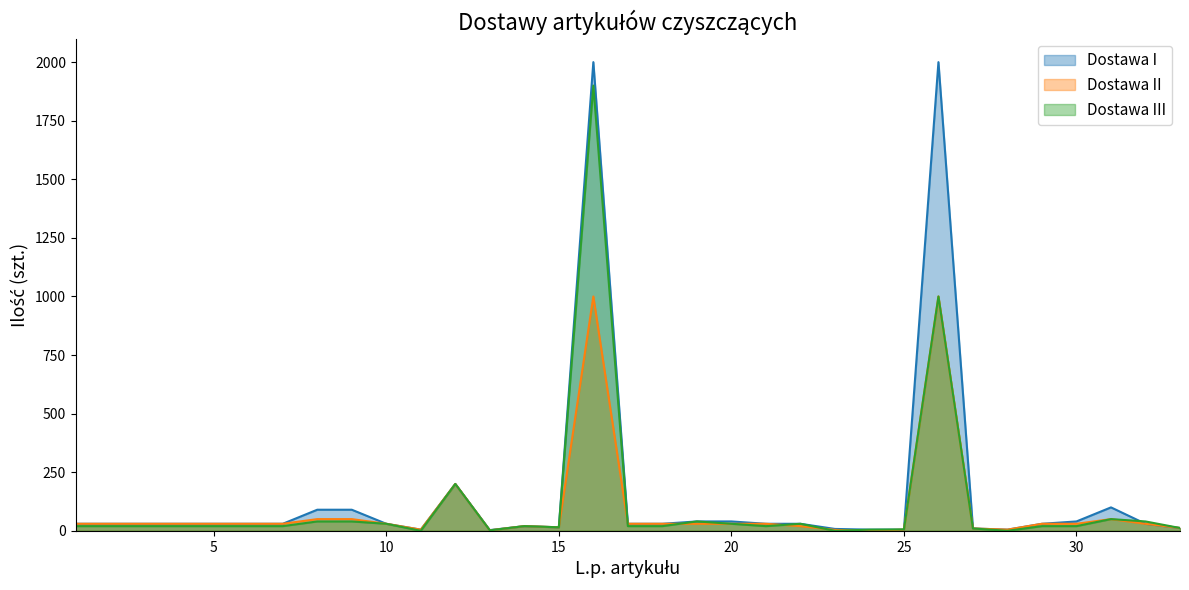

Reading left to right, extract all data points from this chart.

Dostawa I: 30	30	30	30	30	30	30	90	90	30	5	200	3	20	15	2000	30	30	40	40	30	30	8	5	5	2000	10	5	30	40	100	30	12
Dostawa II: 30	30	30	30	30	30	30	50	50	30	5	200	2	20	15	1000	30	30	30	30	30	20	4	0	5	1000	10	5	30	30	50	30	12
Dostawa III: 20	20	20	20	20	20	20	40	40	30	0	200	2	20	15	1900	20	20	40	30	20	30	0	5	6	1000	10	0	20	20	50	40	12